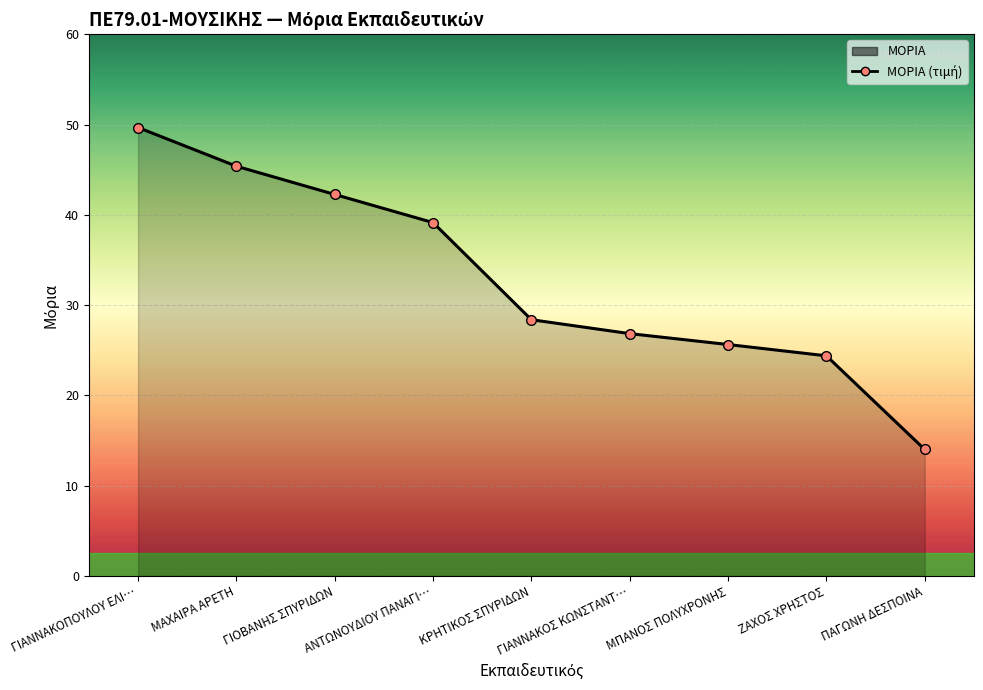

What is the sum of all values?

295.6